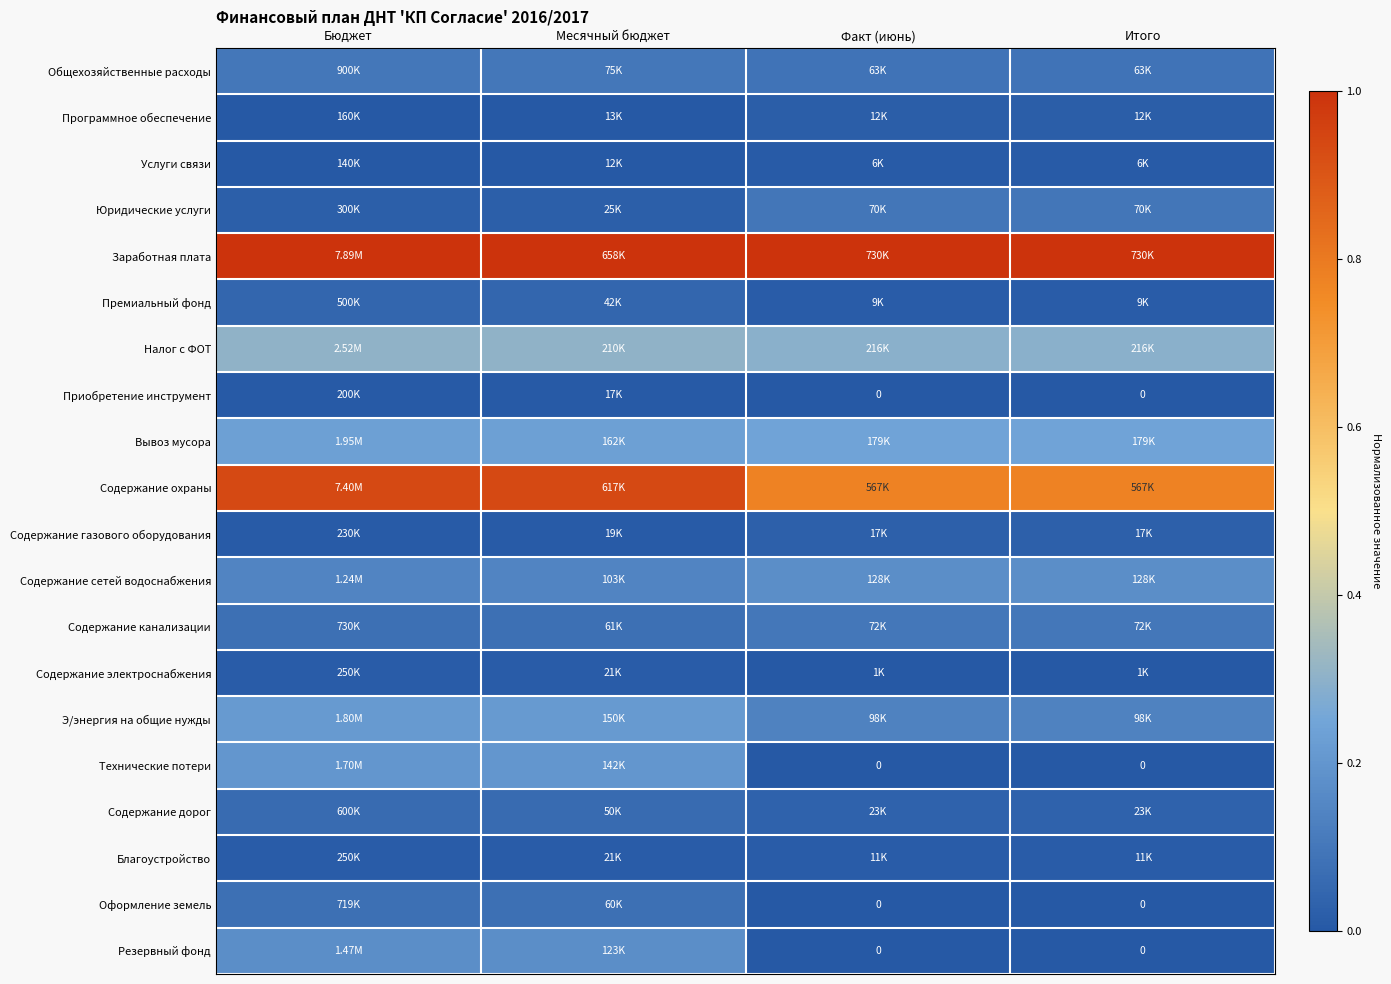

At which label is Резервный фонд closest to 0?

Факт (июнь)